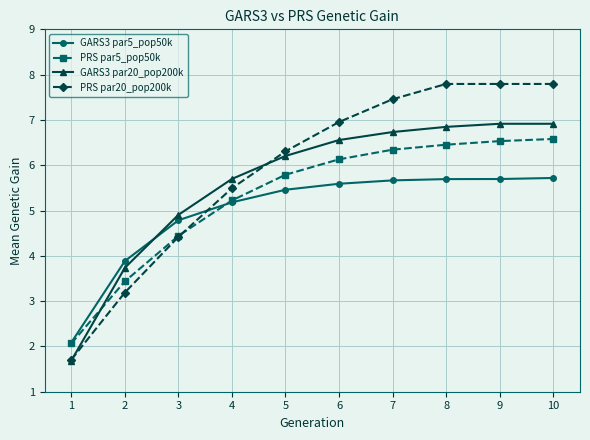

Reading left to right, list all the values displayed in this chart.

GARS3 par5_pop50k: 2.1	3.9	4.8	5.2	5.5	5.6	5.7	5.7	5.7	5.7
PRS par5_pop50k: 2.1	3.4	4.4	5.2	5.8	6.1	6.3	6.5	6.5	6.6
GARS3 par20_pop200k: 1.7	3.7	4.9	5.7	6.2	6.6	6.7	6.8	6.9	6.9
PRS par20_pop200k: 1.7	3.2	4.4	5.5	6.3	7.0	7.5	7.8	7.8	7.8